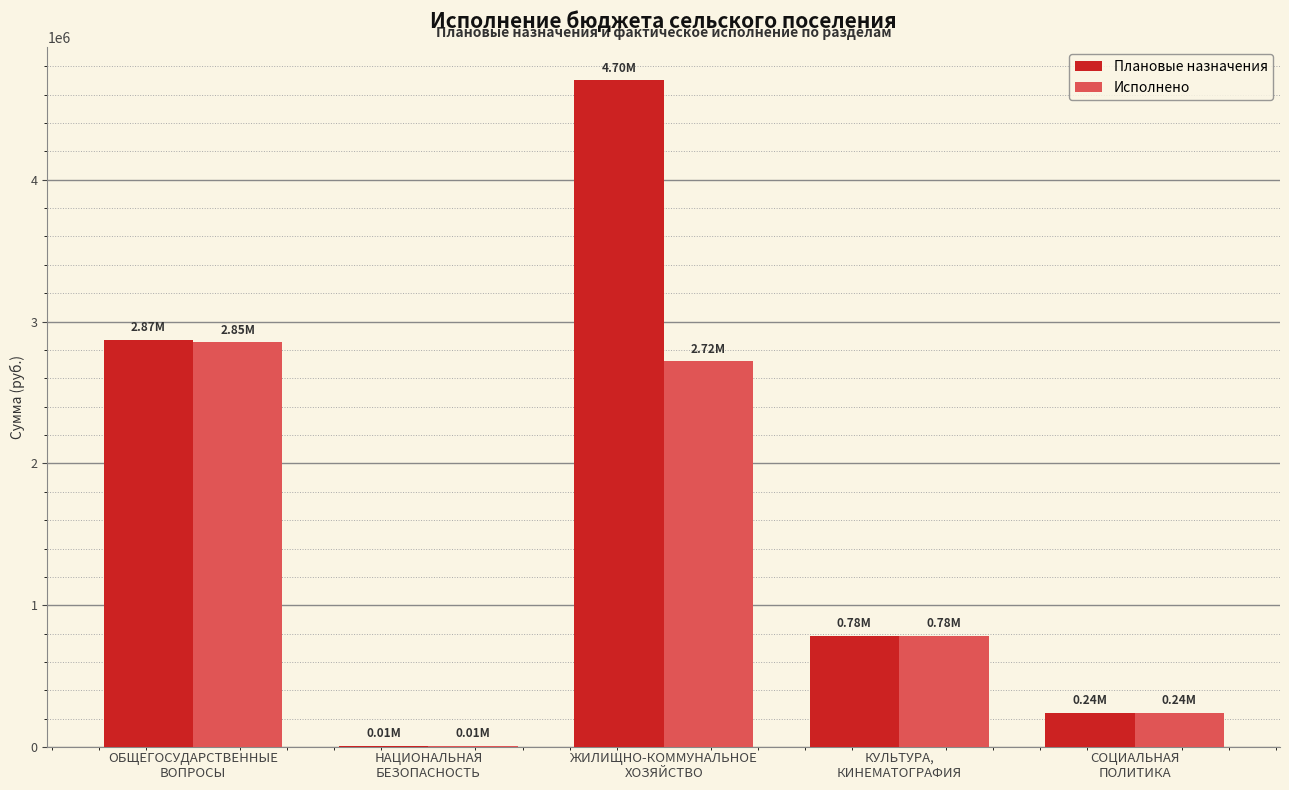

Which series has the largest total across all categories?

Плановые назначения